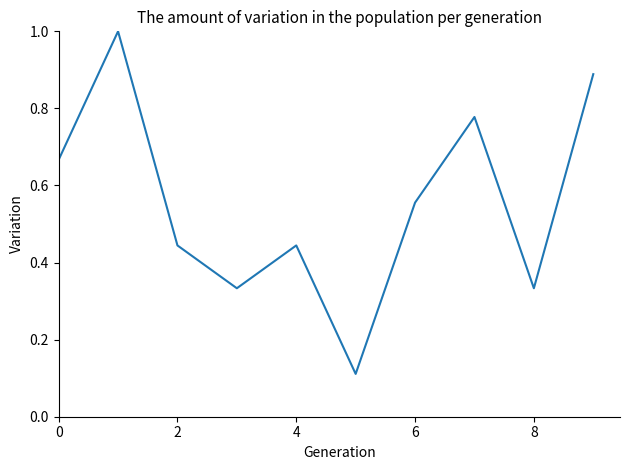

What is the maximum value shown in the chart?

1.0